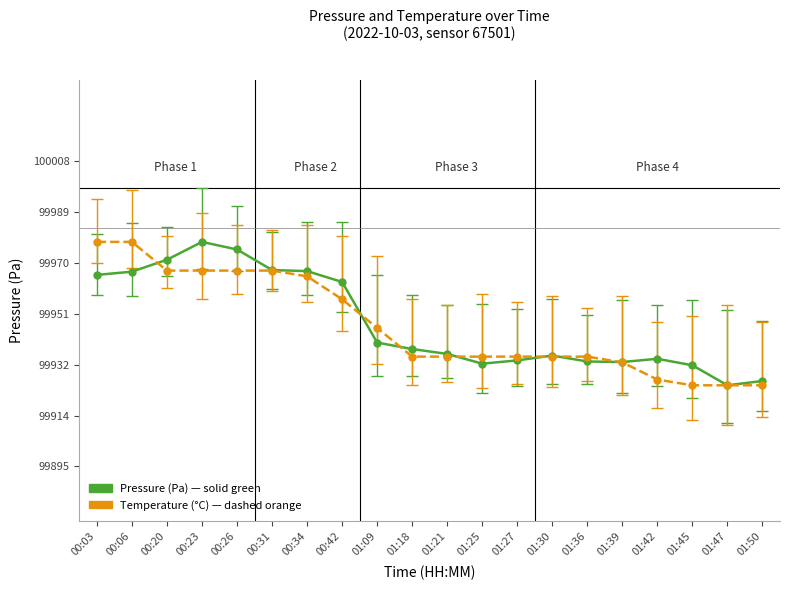

What is the total value across all series at 01:09?

199887.4